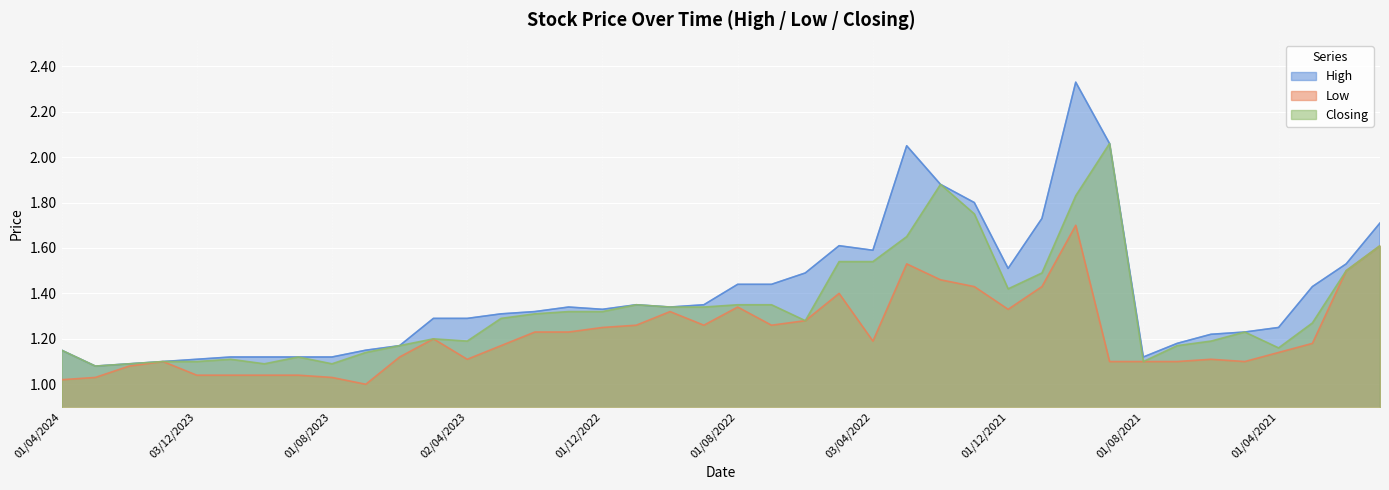

List the labels in order of Low value, smallest first.

02/07/2023, 01/04/2024, 03/03/2024, 01/08/2023, 03/12/2023, 01/11/2023, 01/10/2023, 03/09/2023, 01/02/2024, 02/01/2024, 01/09/2021, 01/08/2021, 01/07/2021, 02/05/2021, 02/04/2023, 01/06/2021, 04/06/2023, 01/04/2021, 01/03/2023, 01/03/2021, 03/04/2022, 01/05/2023, 01/02/2023, 02/01/2023, 01/12/2022, 01/11/2022, 01/09/2022, 03/07/2022, 01/06/2022, 02/10/2022, 01/12/2021, 01/08/2022, 08/05/2022, 02/01/2022, 01/11/2021, 01/02/2022, 01/02/2021, 01/03/2022, 03/01/2021, 03/10/2021